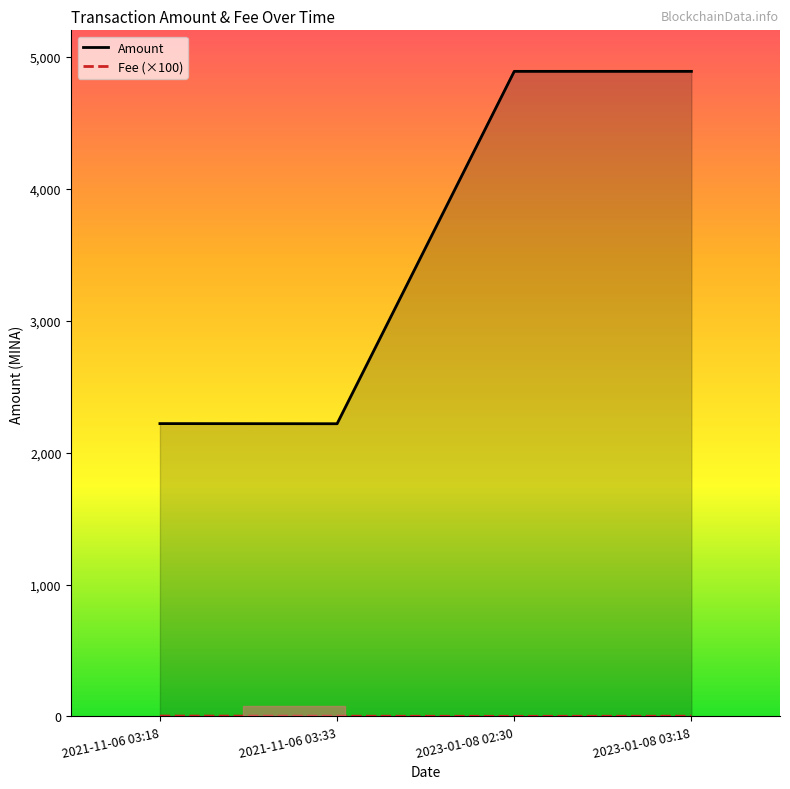

Reading right to left, list all the values displayed in this chart.

Amount: 4889.1	4889.1	2218.5	2219.5
Fee (×100): 2.0	0.8	2.0	3.0